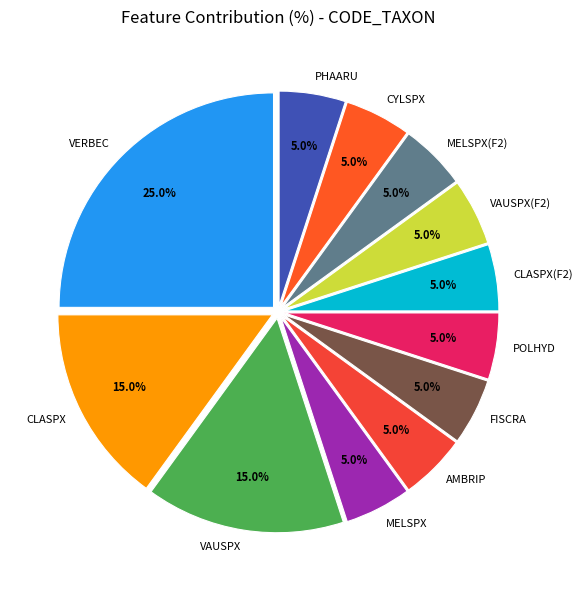

To the nearest percent, what is the average slice percentage?

8%